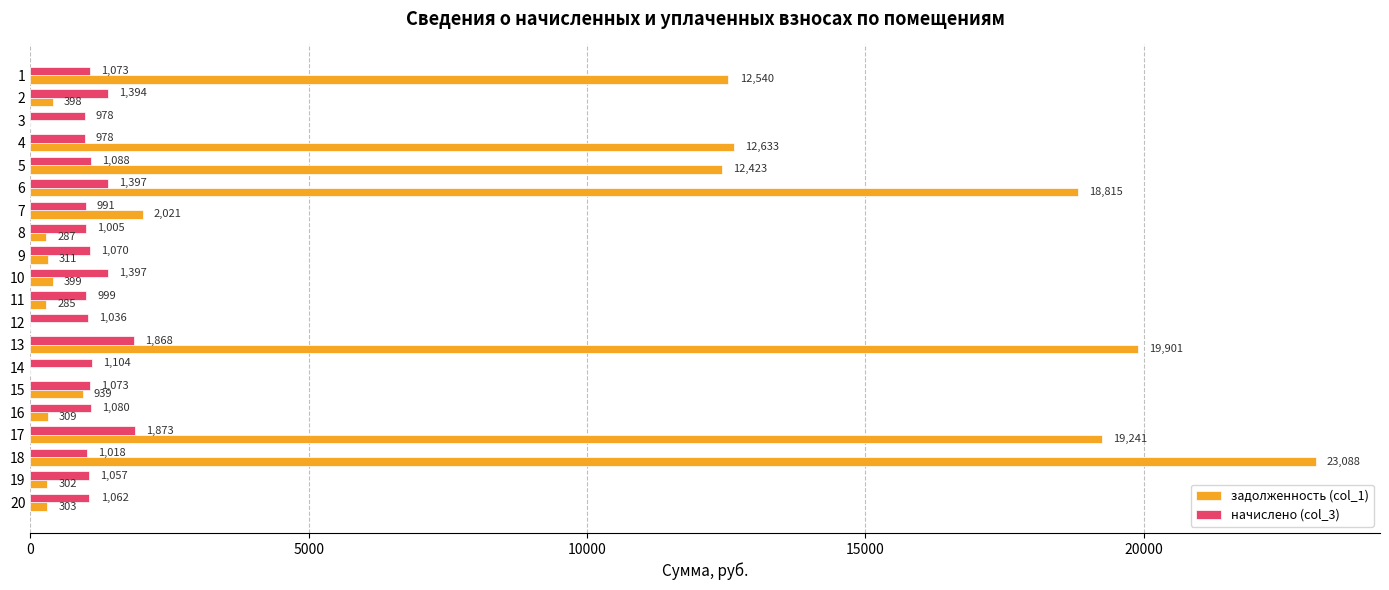

At which category is the sum across all series the highest?

18